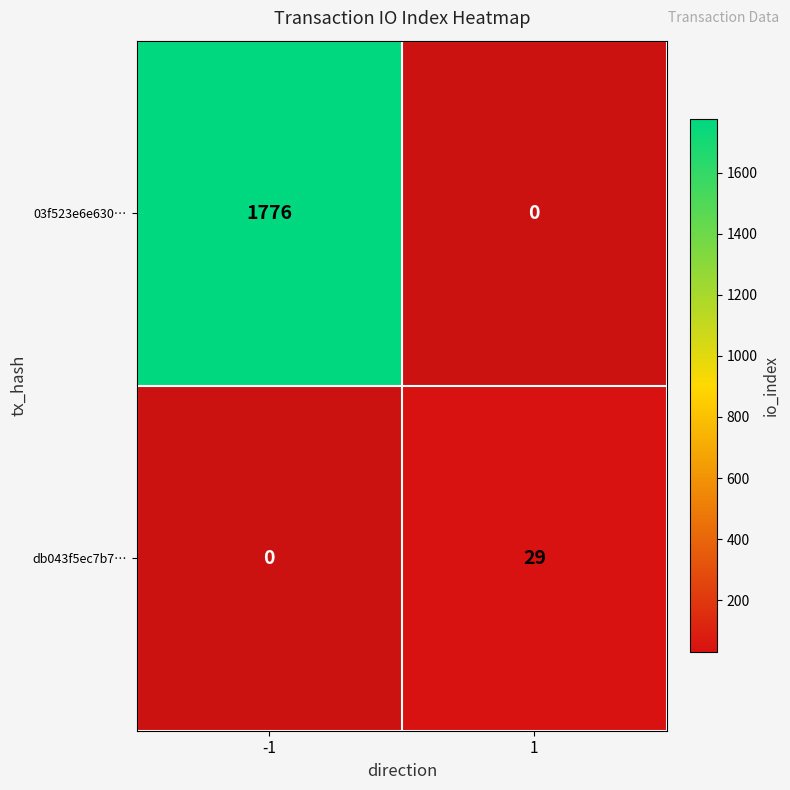

What is the maximum value shown in the chart?

1776.0